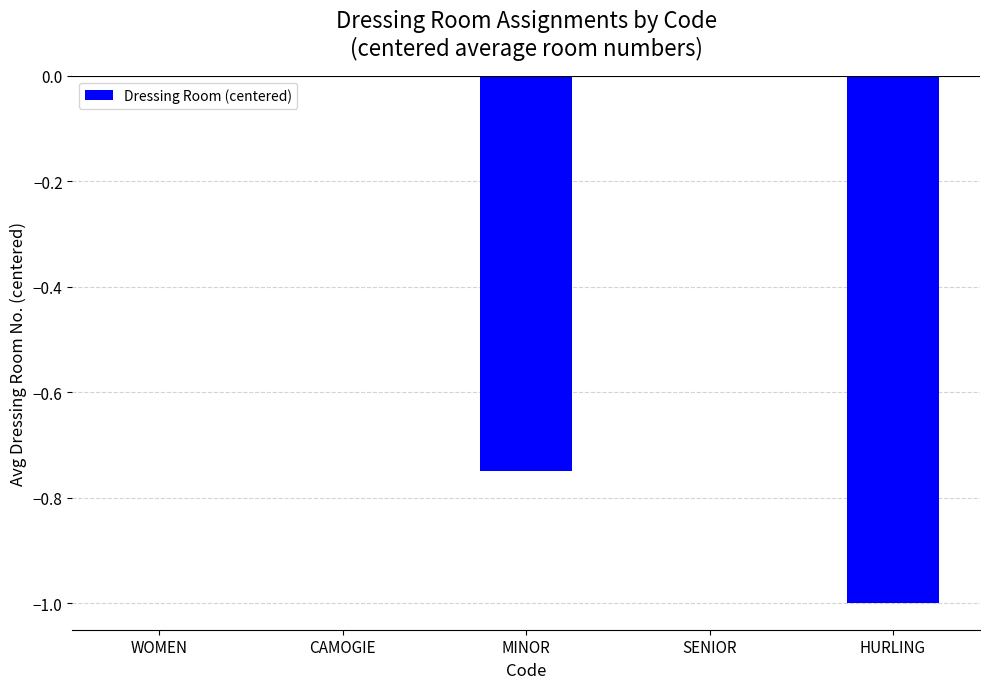

Count the number of data series in this chart.

1